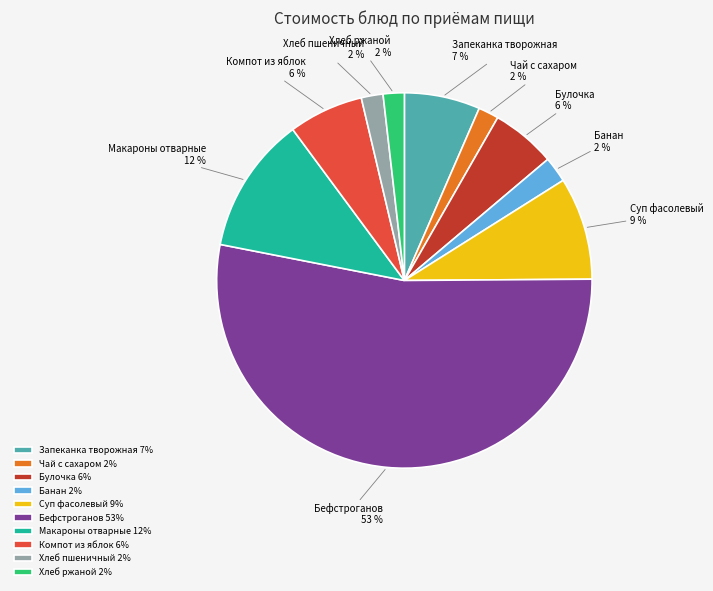

To the nearest percent, what is the average slice percentage?

10%